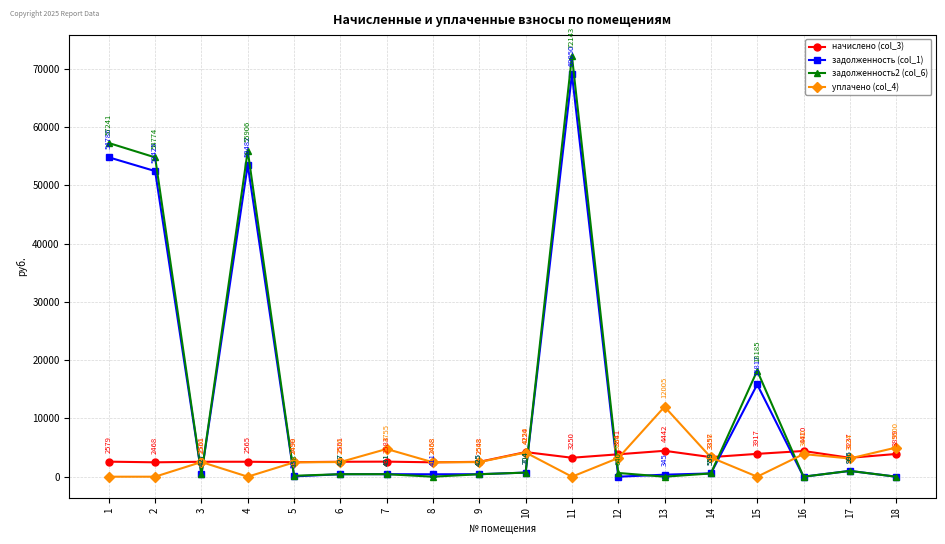

True or false: уплачено (col_4) has a value of 3124.3 at 17.

True